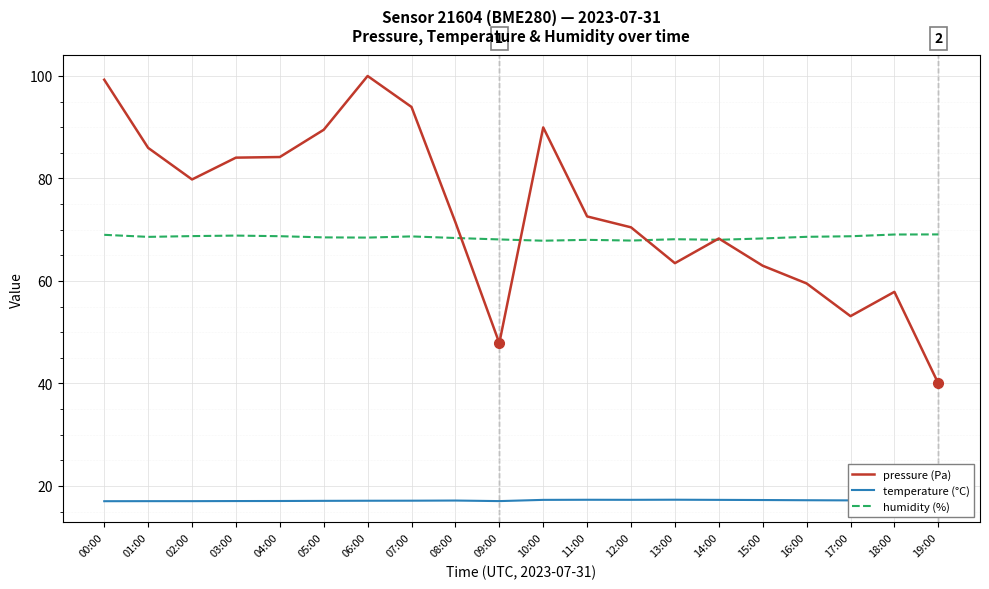

The pressure (Pa) series shows 57.9 at 18:00. True or false?

True